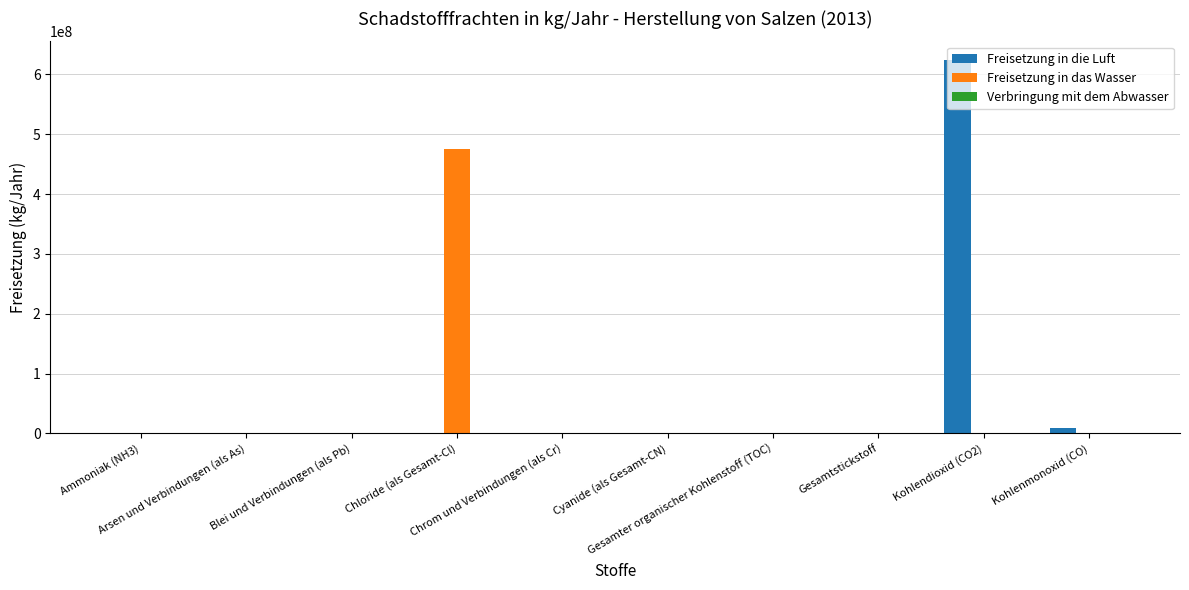

What is the greatest value displayed?

624000000